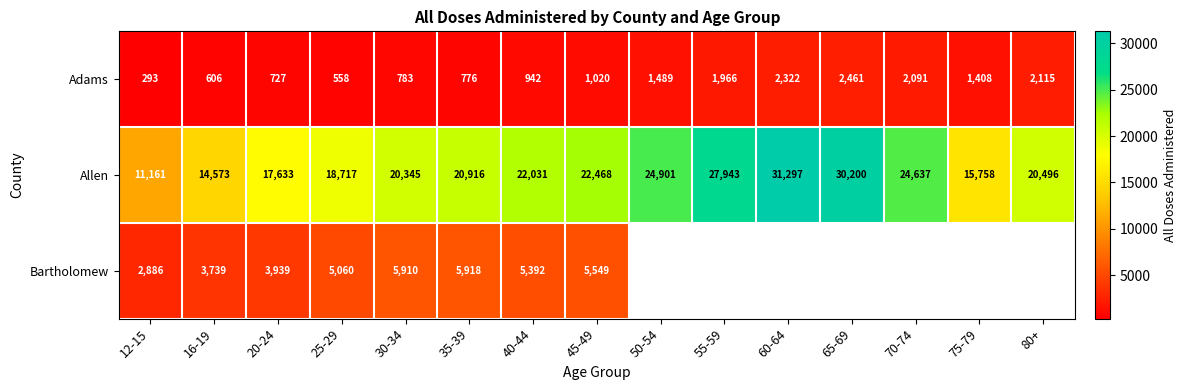

The value of Allen at 80+ is 29996. True or false?

False